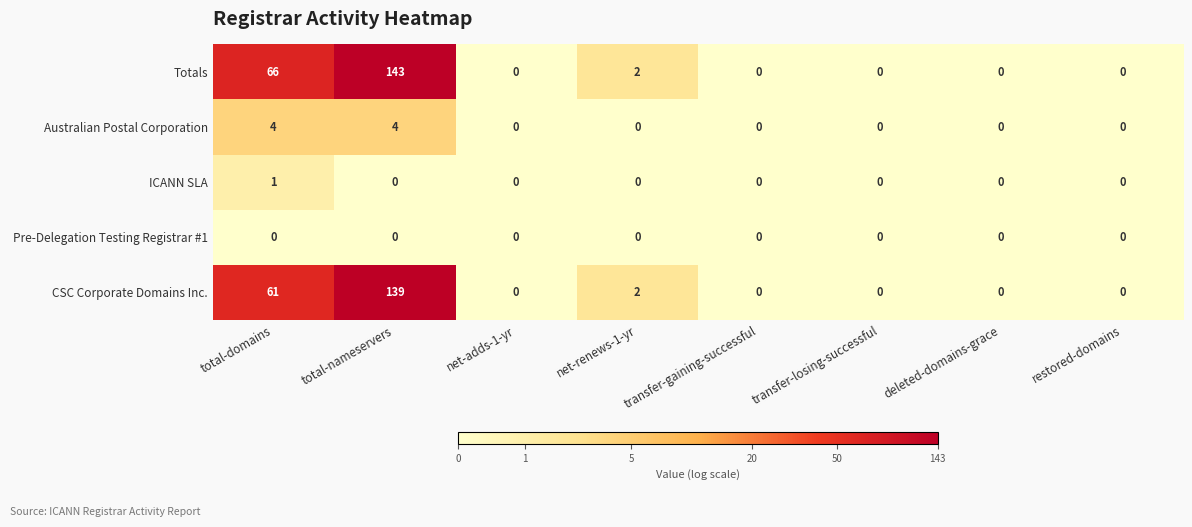

Rank the series by their maximum value, from lowest to highest.

Pre-Delegation Testing Registrar #1, ICANN SLA, Australian Postal Corporation, CSC Corporate Domains Inc., Totals